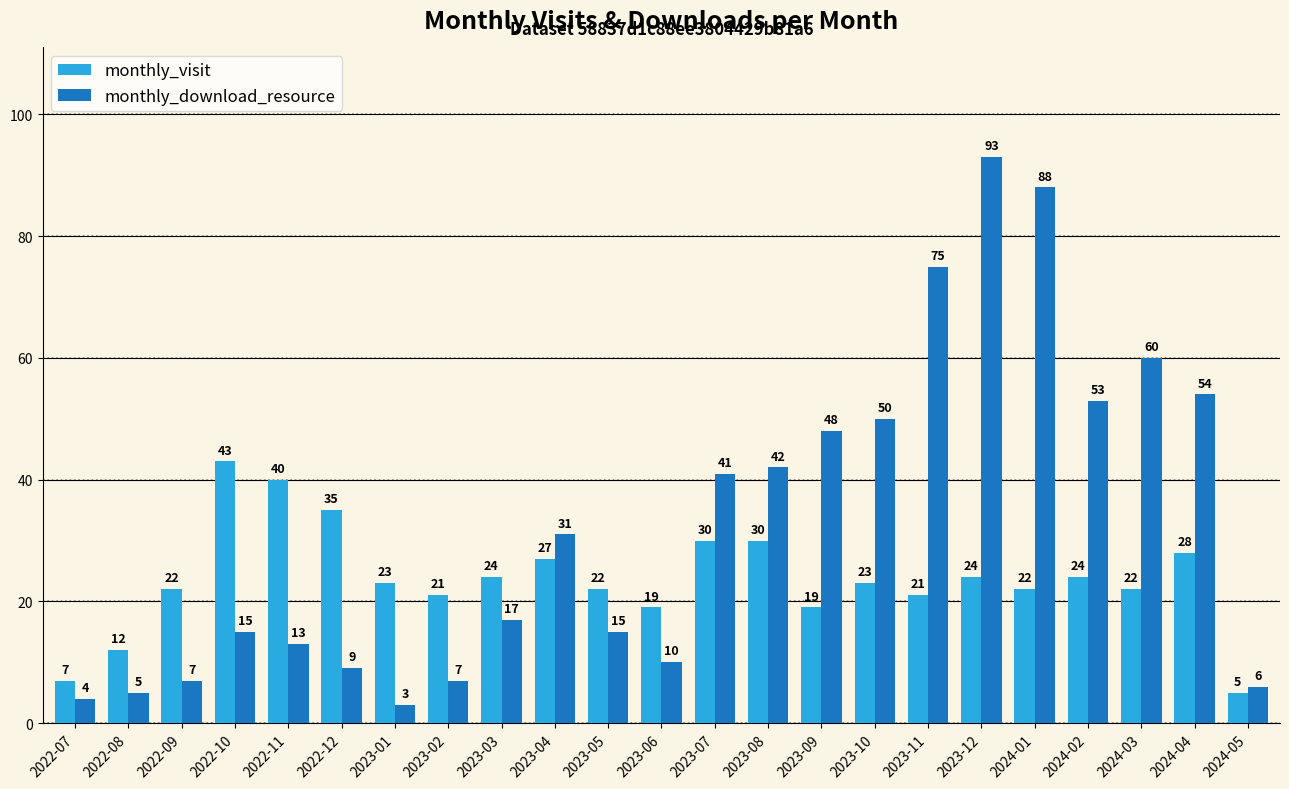

At which label does monthly_visit first exceed 23?

2022-10